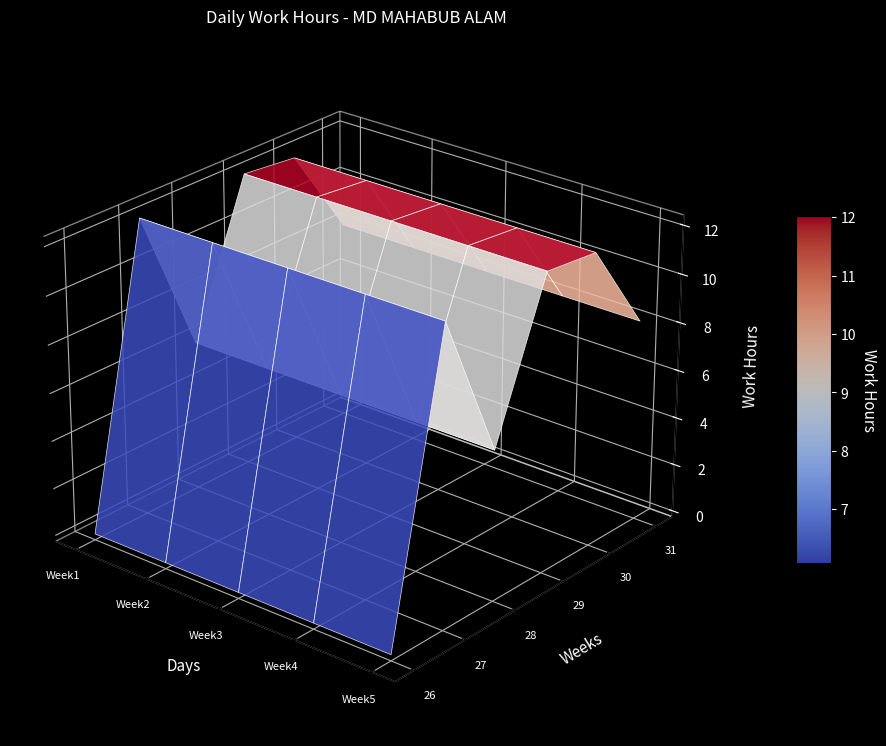

What is the maximum value for 12?

12.4